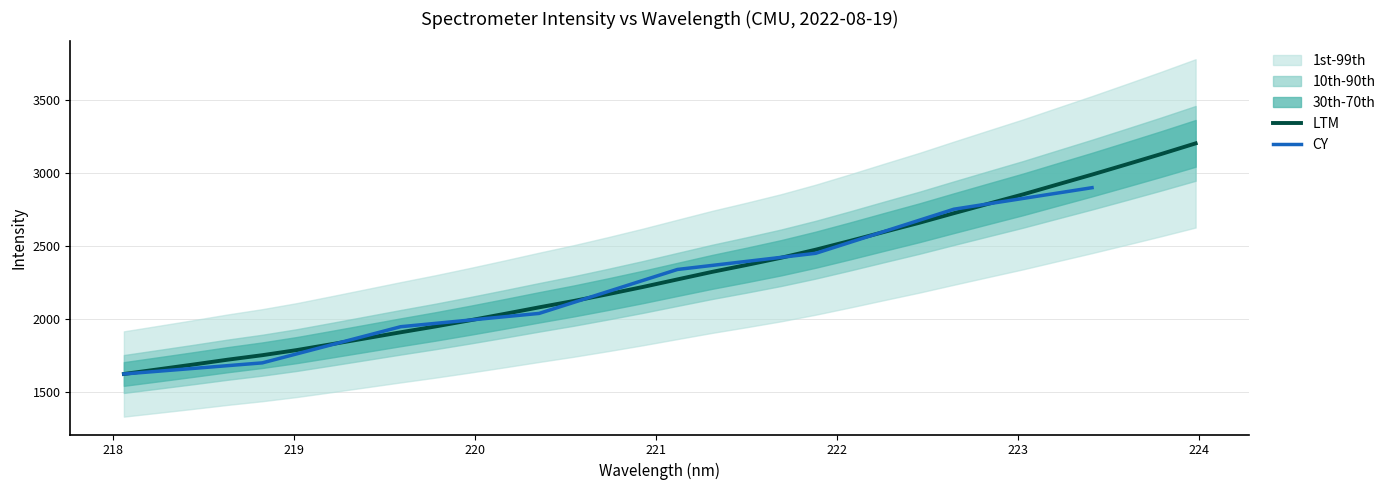

True or false: the data shows 904.9 at 222.0721.

False